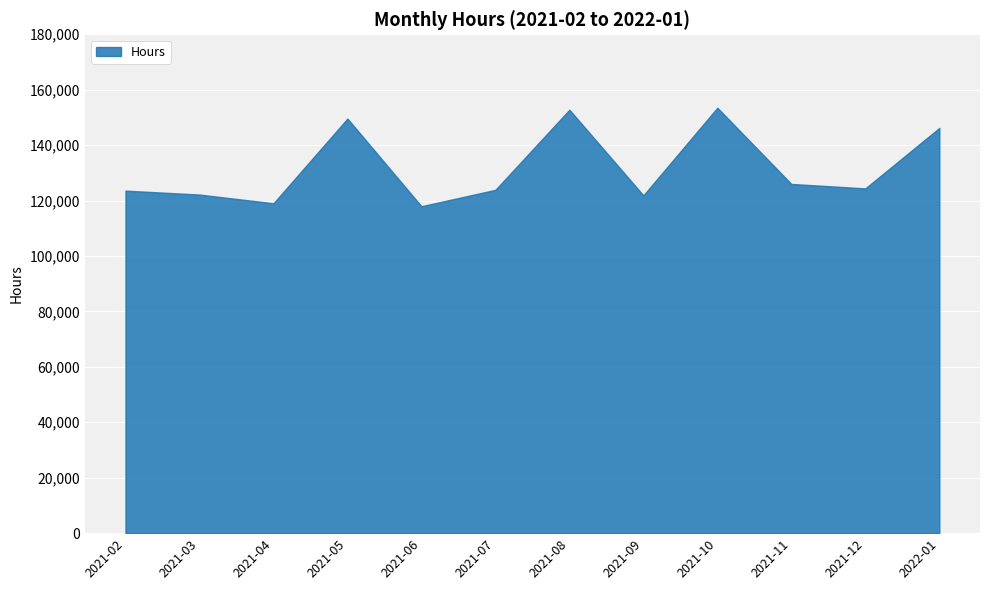

What is the maximum value shown in the chart?

153499.0